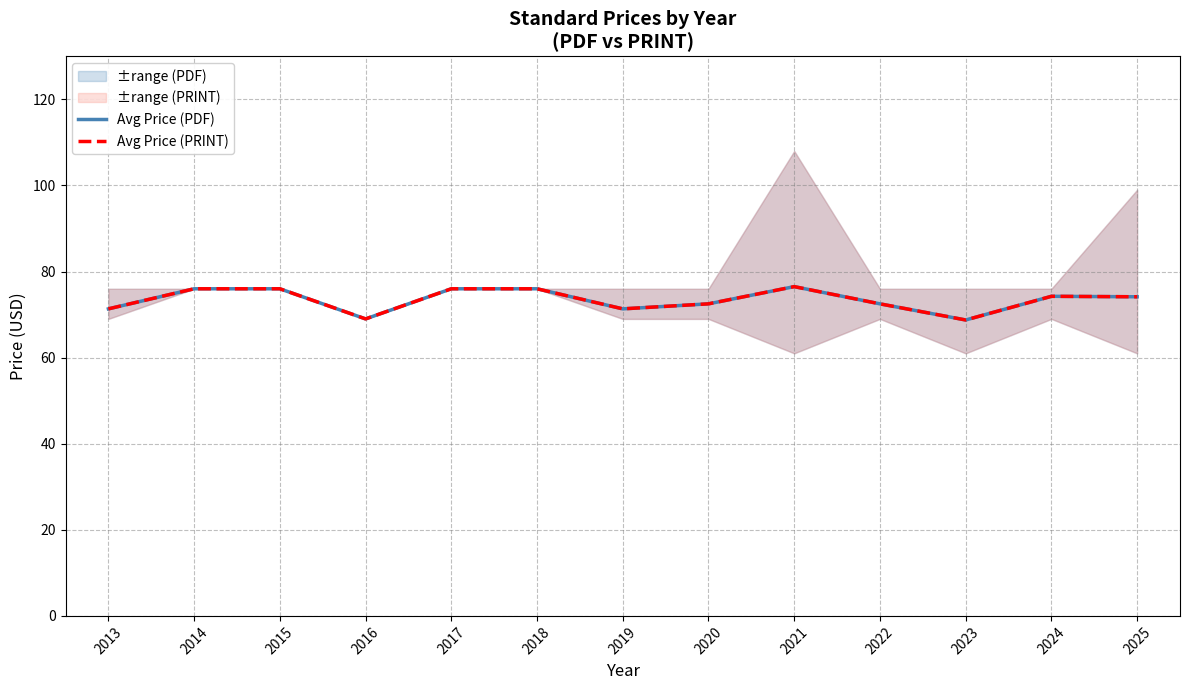

Which series has the largest total across all categories?

Avg Price (PDF)